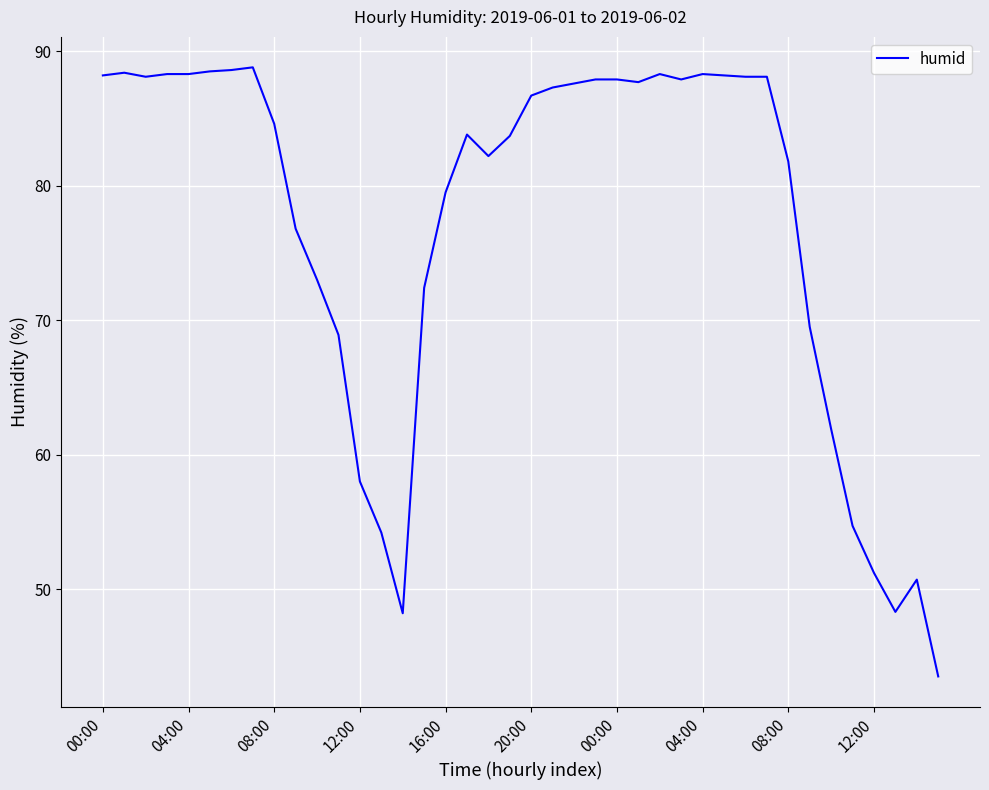

What is the average value?

77.2